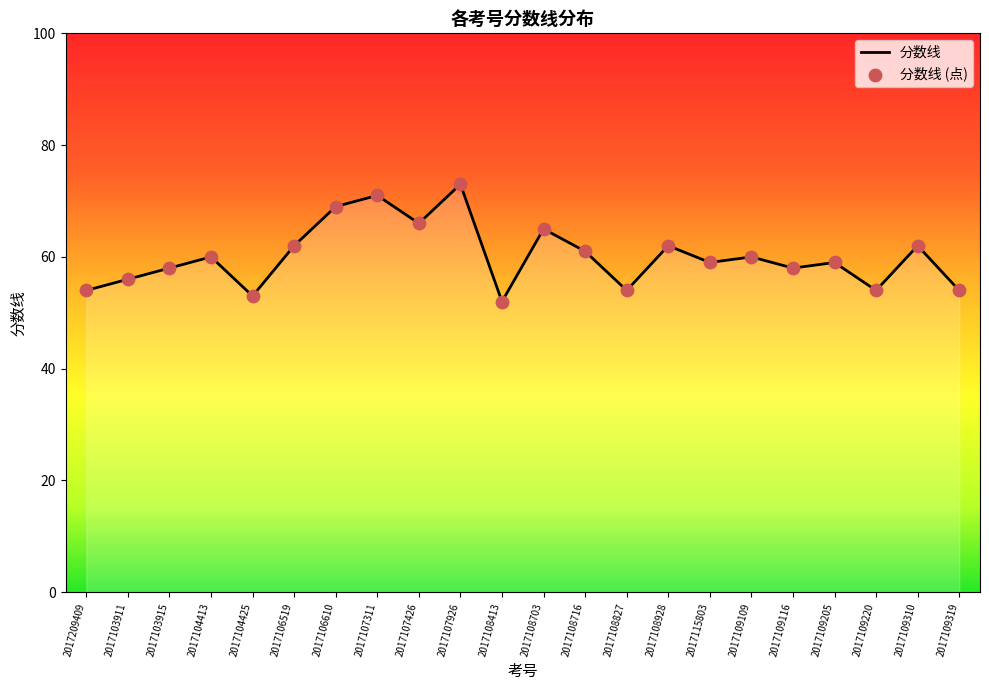

Read the value at 2017106519, to the nearest 10.

60